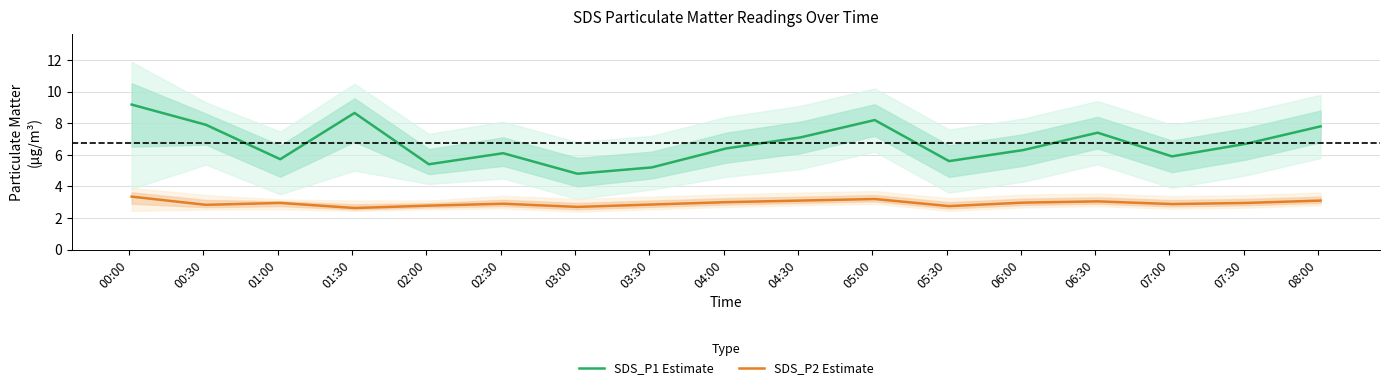

True or false: SDS_P1 Estimate and SDS_P2 Estimate cross at least once.

False